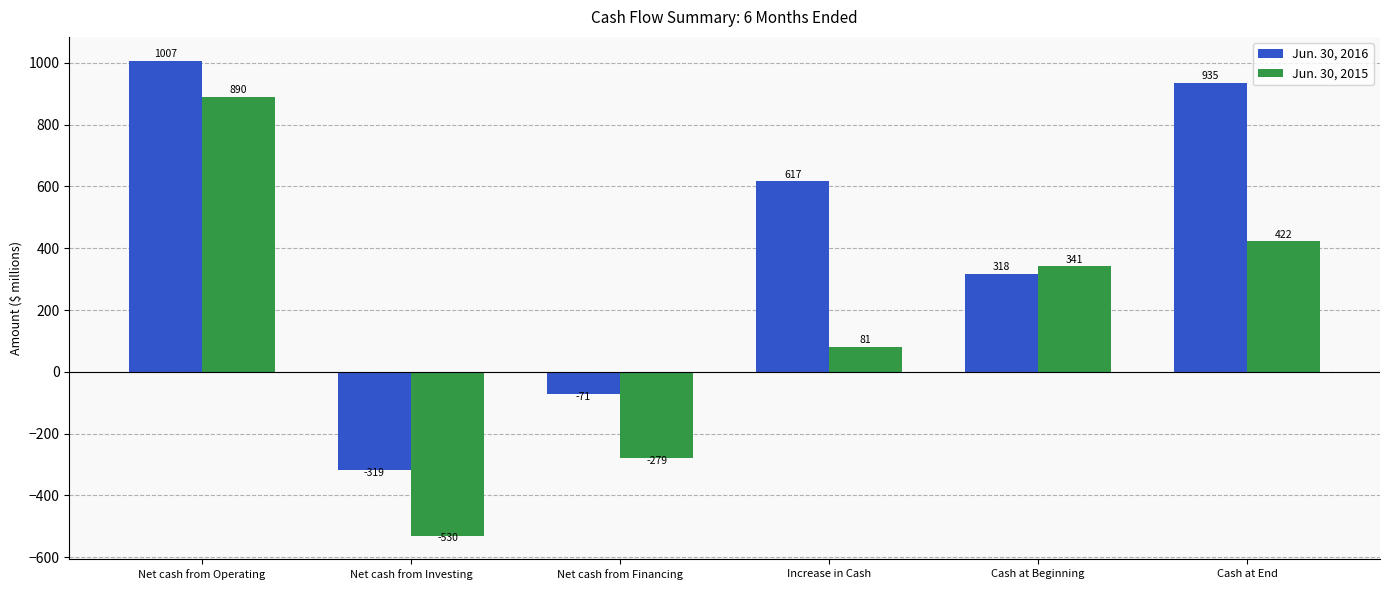

What are all the series names shown in the legend?

Jun. 30, 2016, Jun. 30, 2015